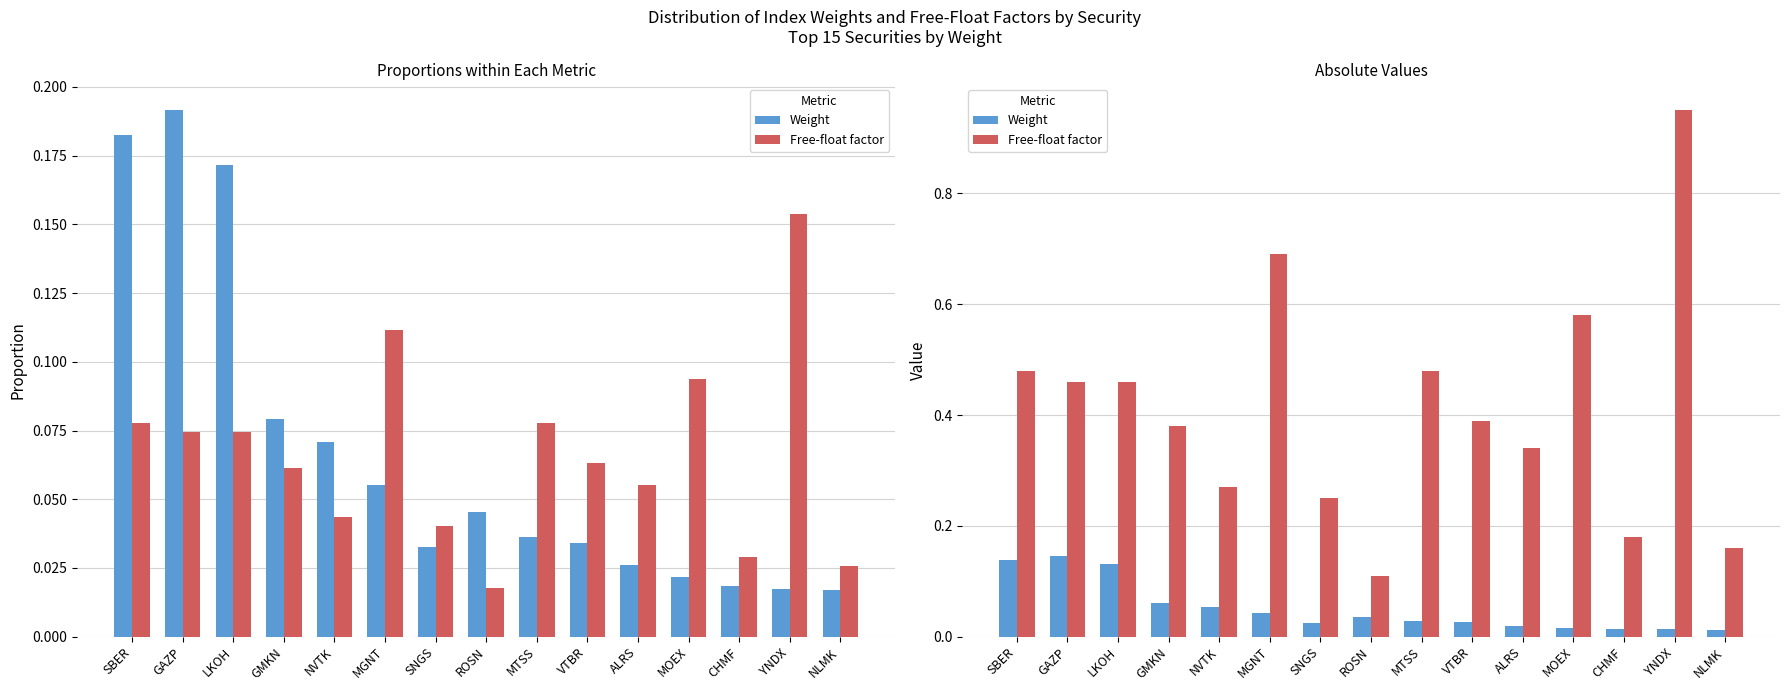

Reading left to right, list all the values displayed in this chart.

Weight: SBER=0.1	GAZP=0.1	LKOH=0.1	GMKN=0.1	NVTK=0.1	MGNT=0.0	SNGS=0.0	ROSN=0.0	MTSS=0.0	VTBR=0.0	ALRS=0.0	MOEX=0.0	CHMF=0.0	YNDX=0.0	NLMK=0.0
Free-float factor: SBER=0.5	GAZP=0.5	LKOH=0.5	GMKN=0.4	NVTK=0.3	MGNT=0.7	SNGS=0.2	ROSN=0.1	MTSS=0.5	VTBR=0.4	ALRS=0.3	MOEX=0.6	CHMF=0.2	YNDX=0.9	NLMK=0.2